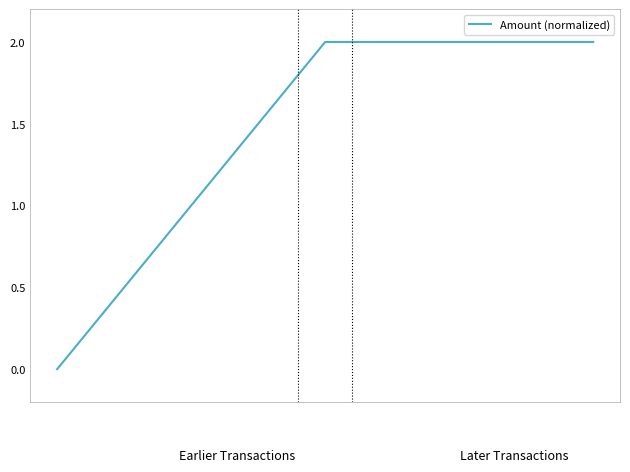

What is the sum of all values?

4